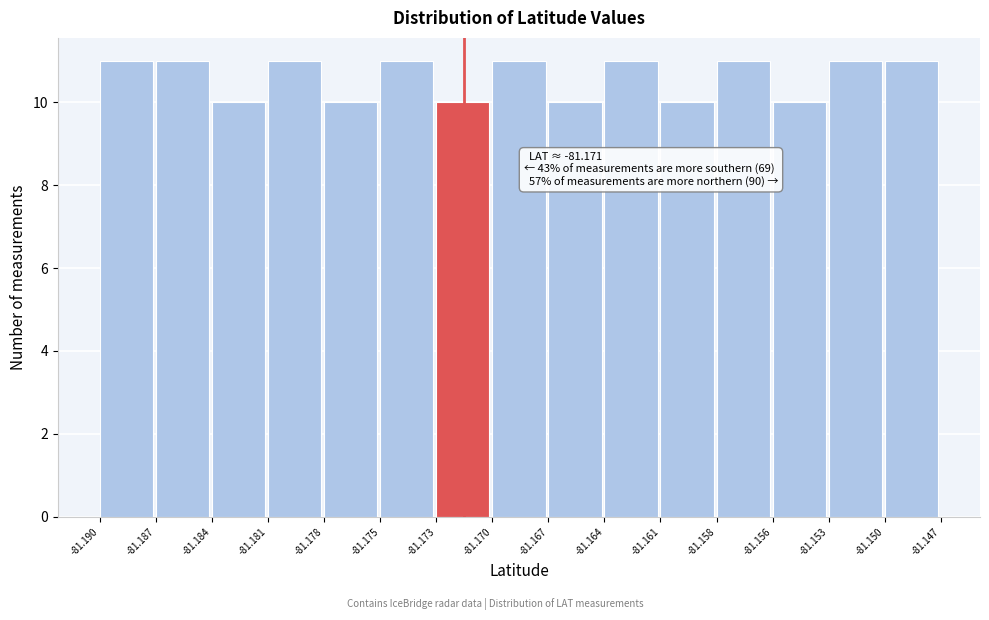

Reading left to right, extract all data points from this chart.

-81.190=11	-81.187=11	-81.184=10	-81.181=11	-81.178=10	-81.175=11	-81.173=10	-81.170=11	-81.167=10	-81.164=11	-81.161=10	-81.158=11	-81.156=10	-81.153=11	-81.150=11